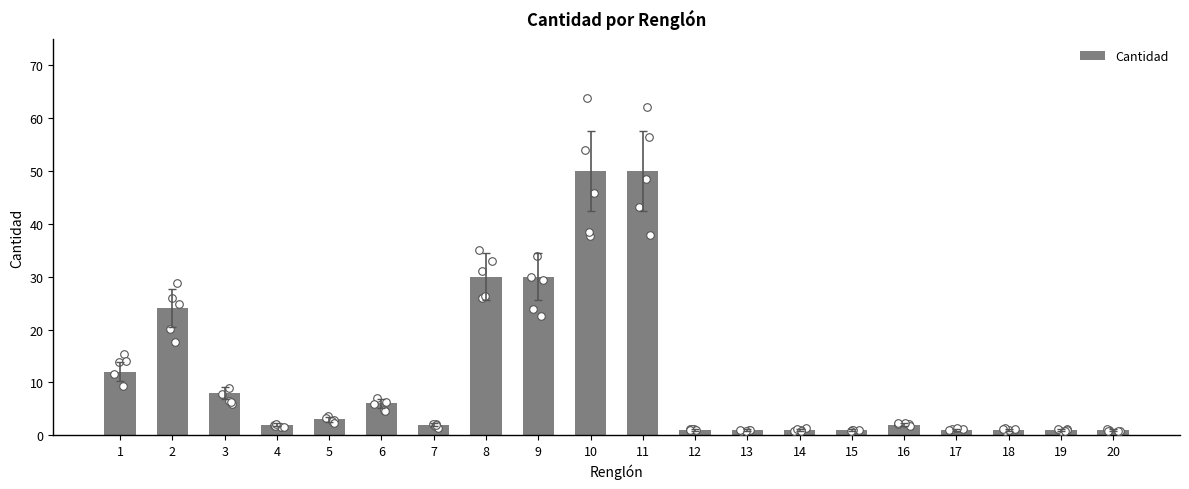

Which has a higher value, 14 or 4?

4